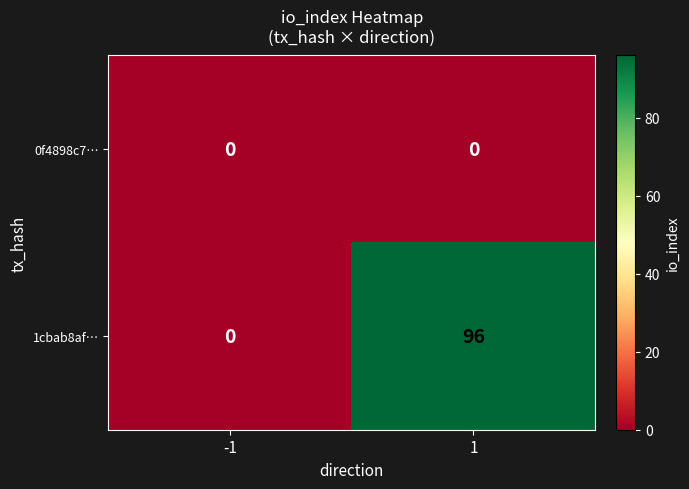

Which series has the largest range (max minus min)?

1cbab8af…